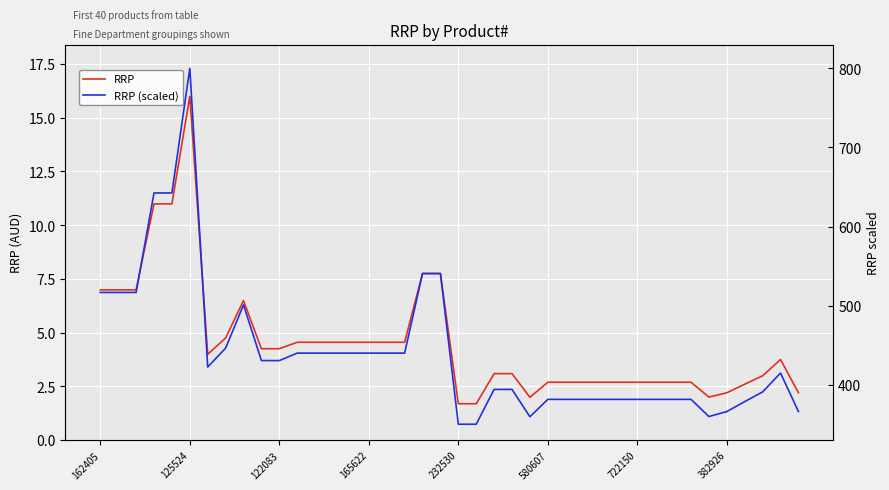

The RRP (scaled) series shows 612.9 at 36. True or false?

False